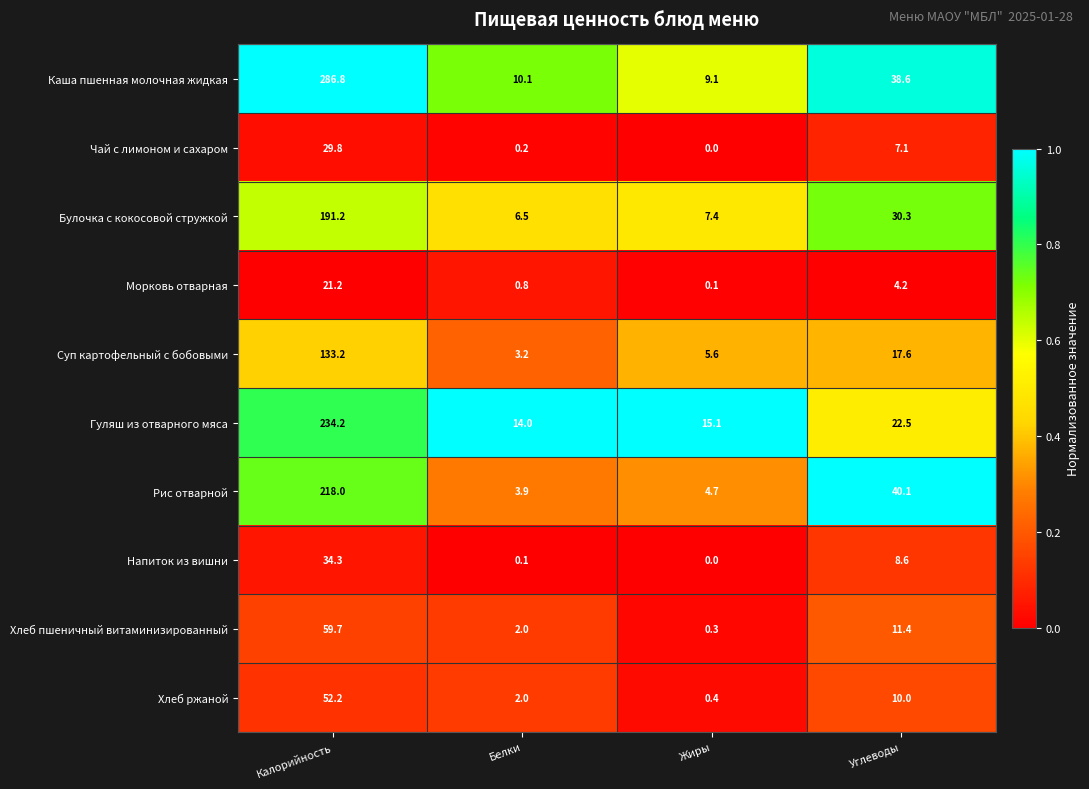

List the labels in order of Булочка с кокосовой стружкой value, smallest first.

Белки, Жиры, Углеводы, Калорийность